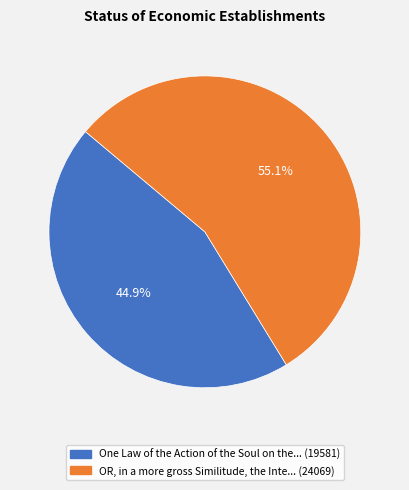

Is there any slice that represents more than half of the pie?

Yes